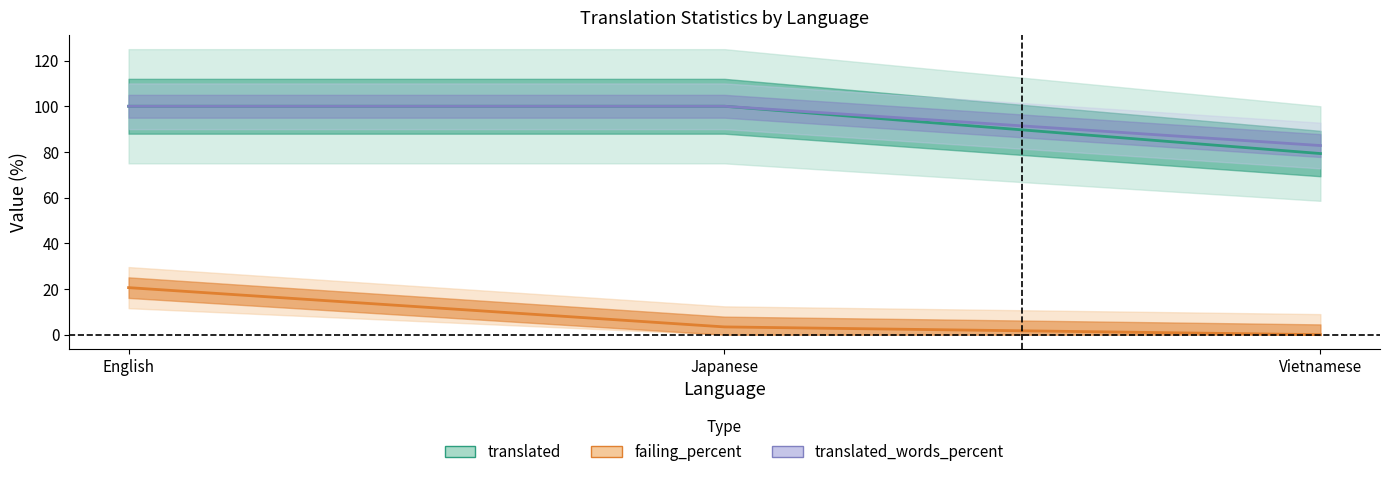

Which series has the widest spread of values?

translated